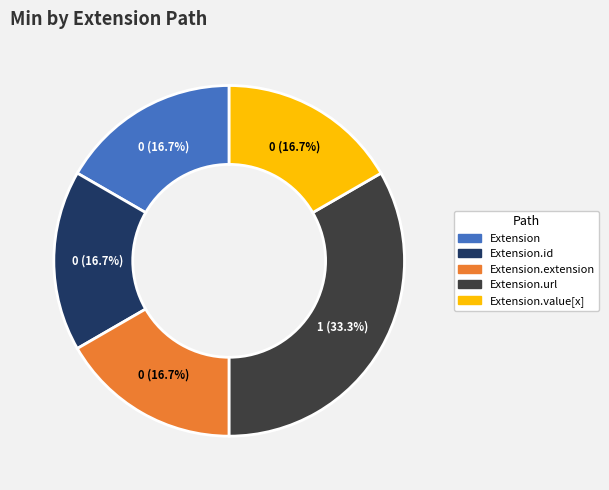

How many segments does this pie chart have?

5